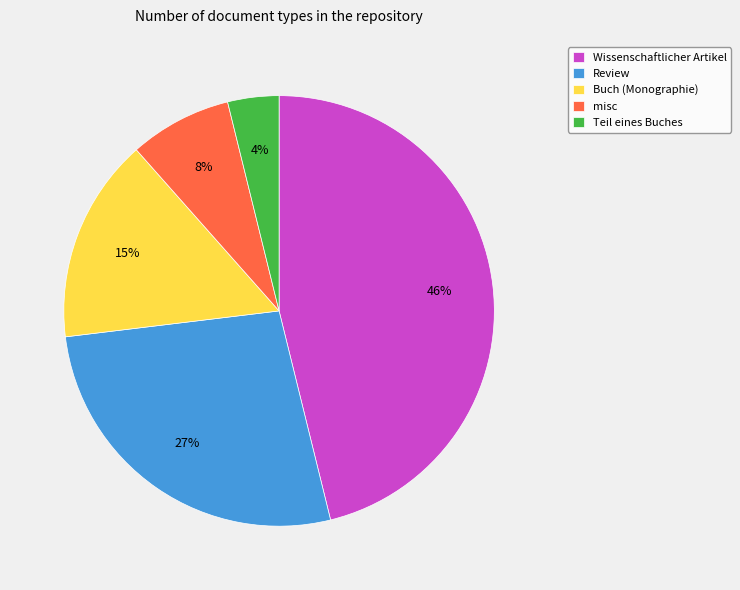

Is it true that Wissenschaftlicher Artikel is 59% of the pie?

False